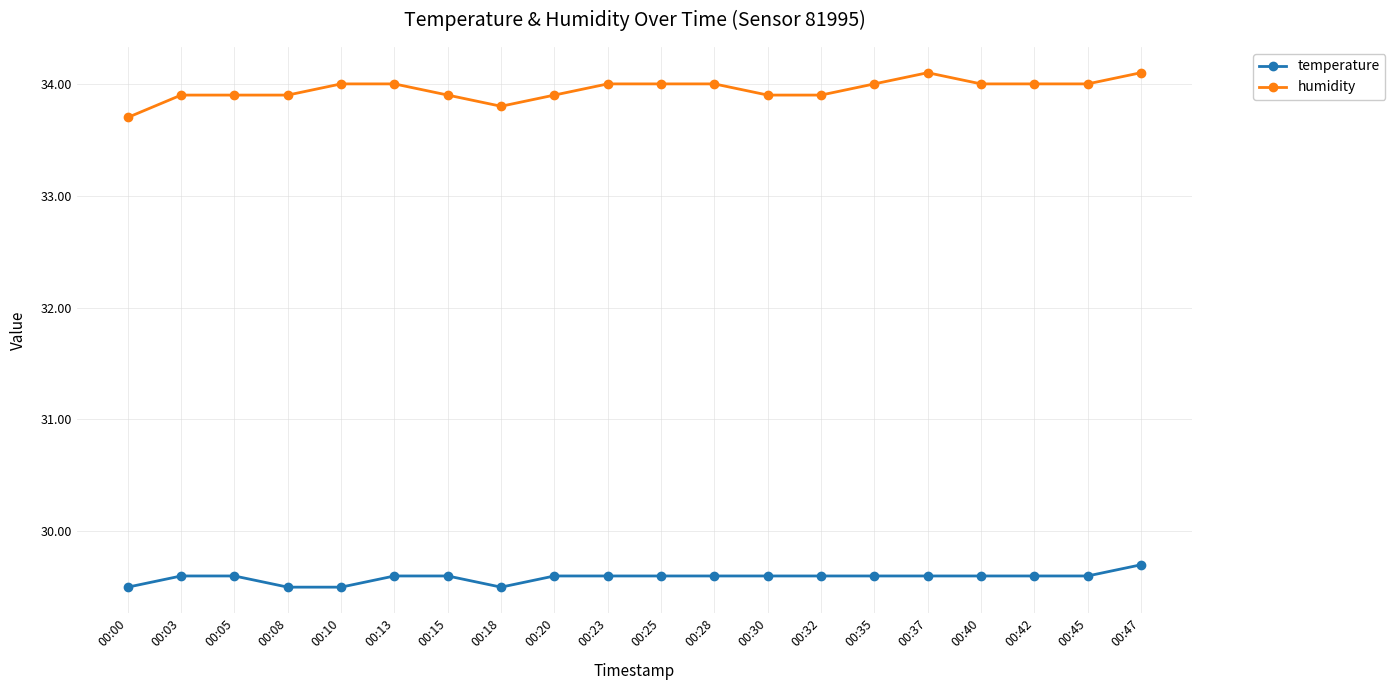

True or false: humidity and temperature cross at least once.

False